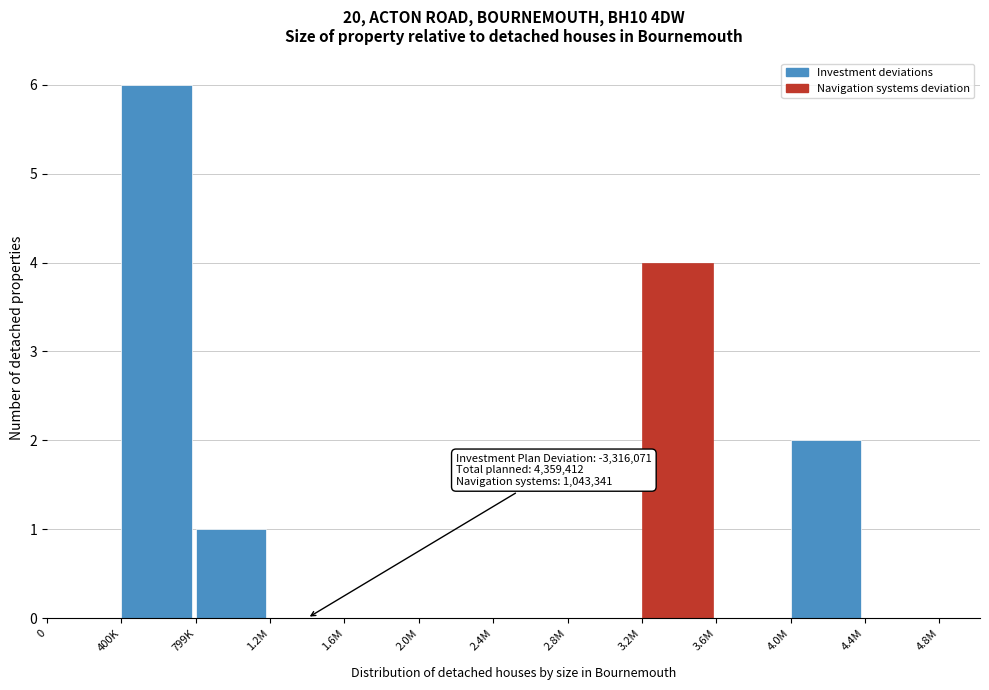

Reading right to left, transcribe all the data shown in this chart.

4.4M=0	4.0M=2	3.6M=0	3.2M=4	2.8M=0	2.4M=0	2.0M=0	1.6M=0	1.2M=0	799K=1	400K=6	0=0